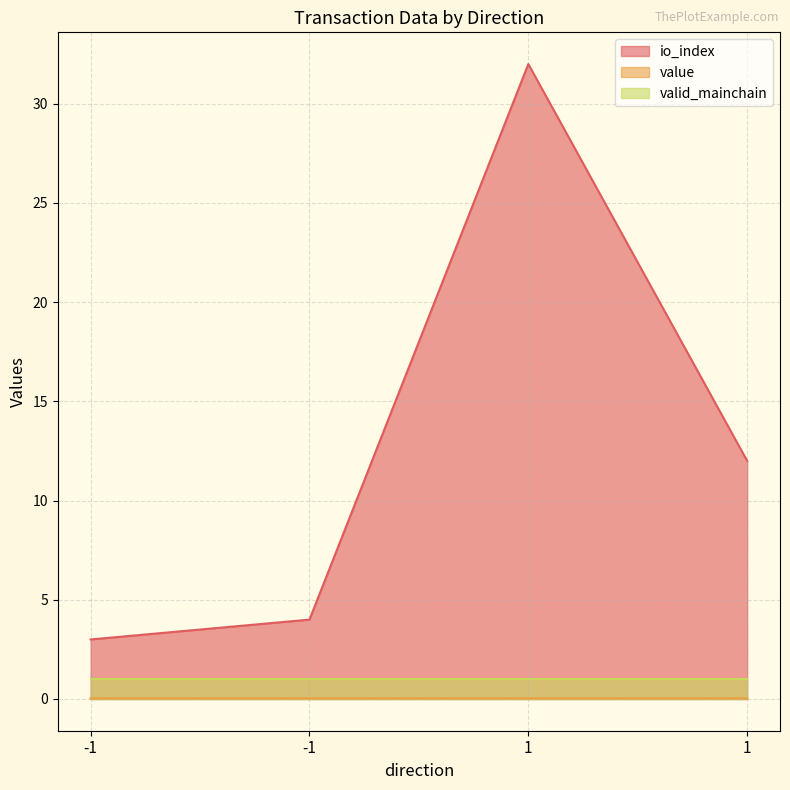

True or false: io_index and value cross at least once.

False